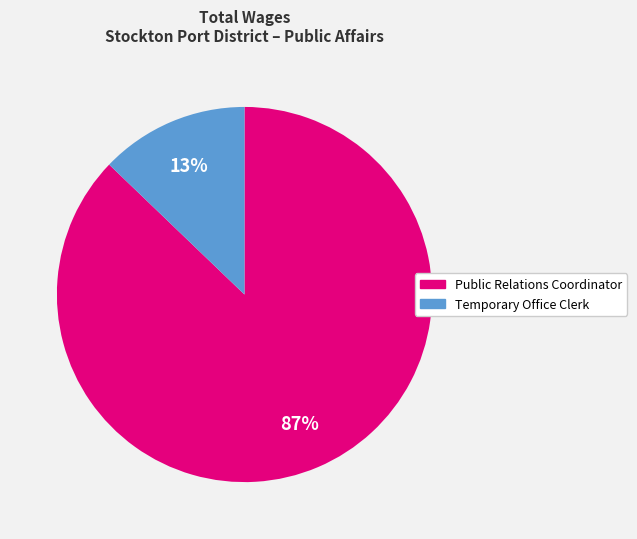

Which has a higher value, Public Relations Coordinator or Temporary Office Clerk?

Public Relations Coordinator